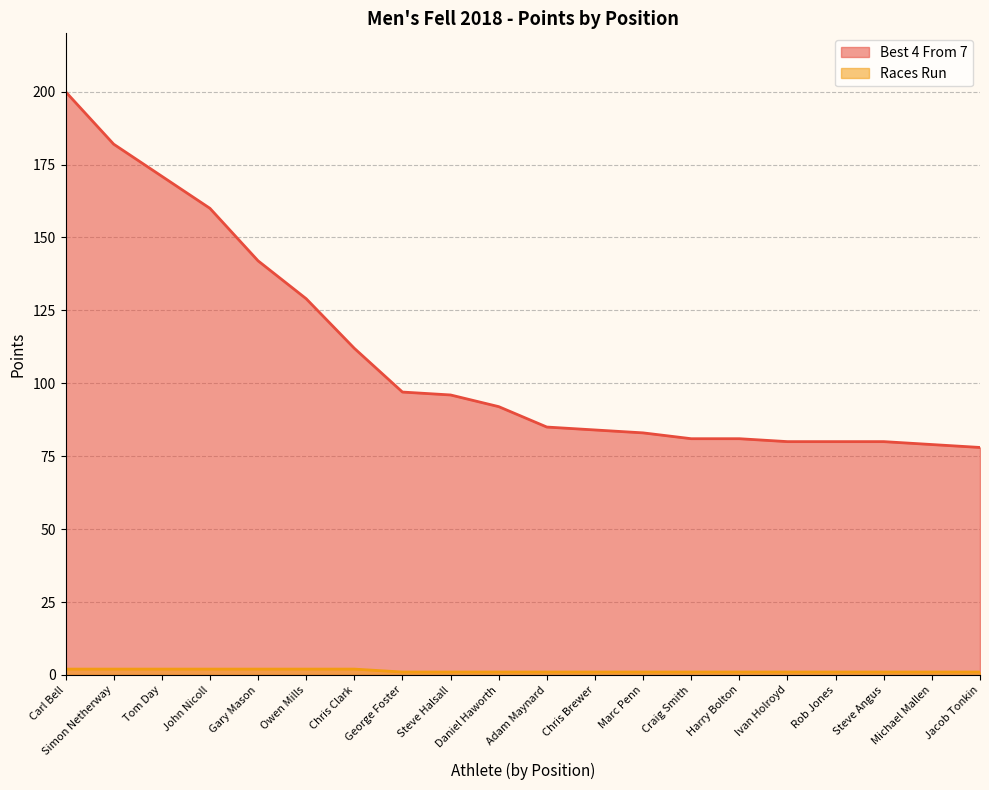

How many data points in Best 4 From 7 are above 92?

9